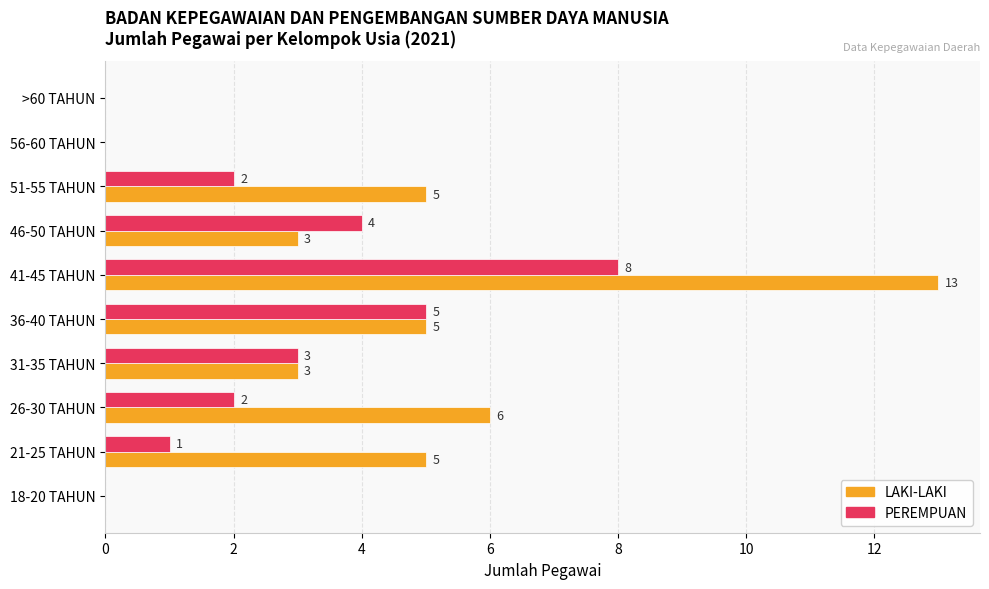

What value does the LAKI-LAKI series have at 41-45 TAHUN?

13